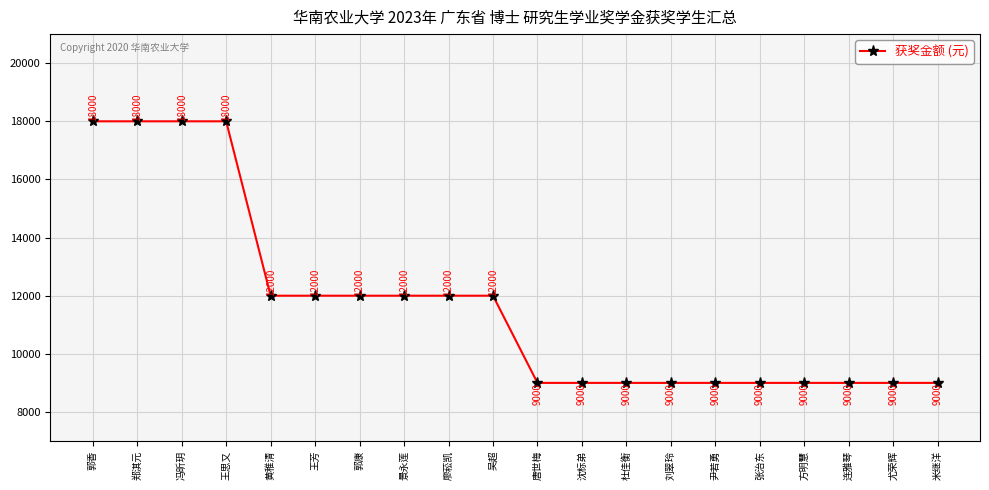

What is the label of the 20th point from the right?

郭香